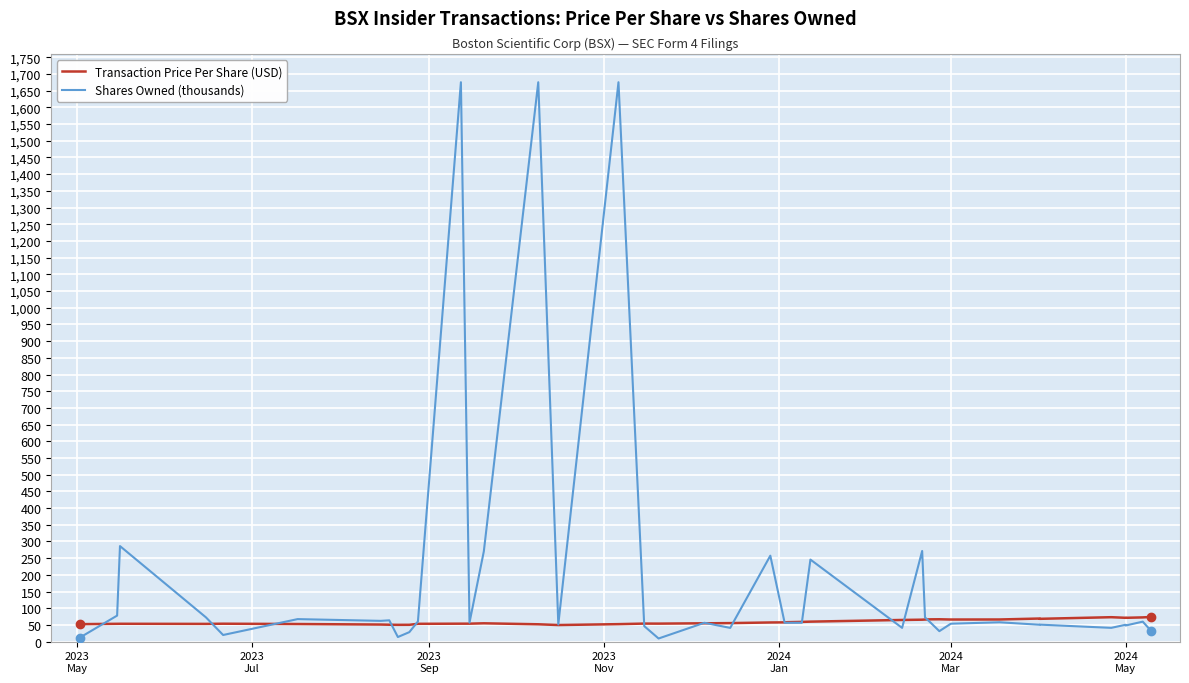

How many lines are shown in the chart?

2